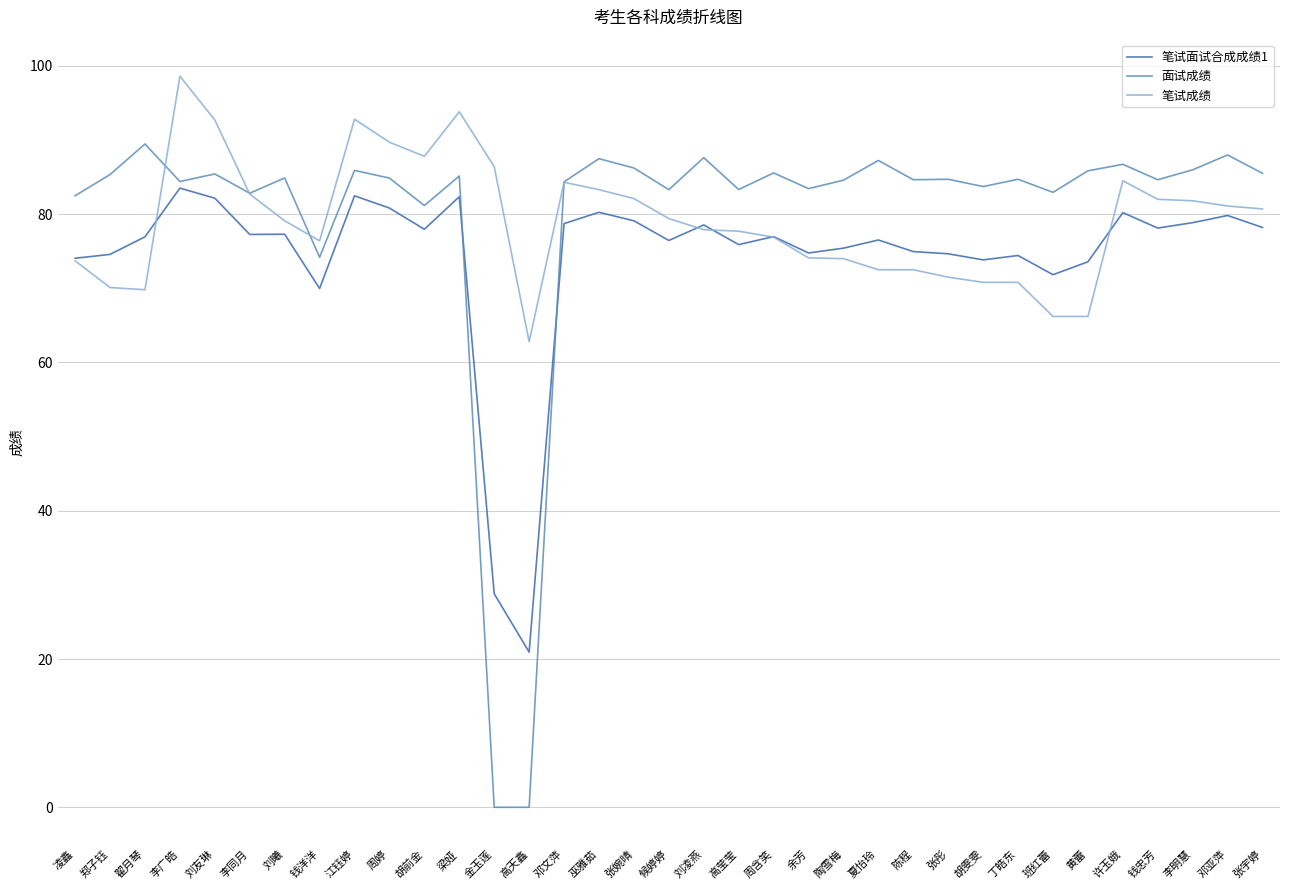

After their last crossing, which series has the higher values: 面试成绩 or 笔试面试合成成绩1?

面试成绩